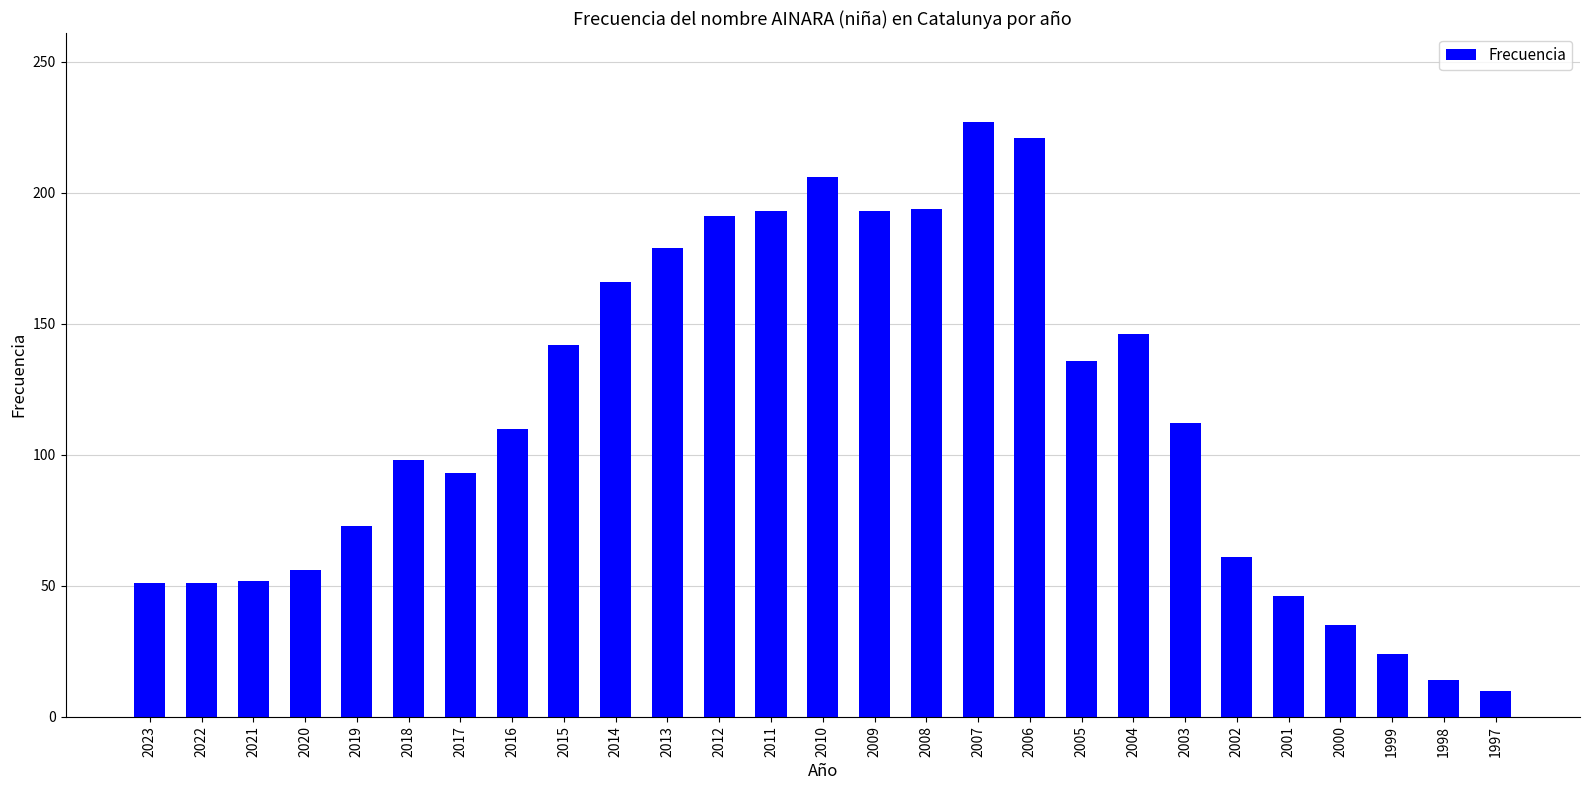

Which has a higher value, 2016 or 2021?

2016